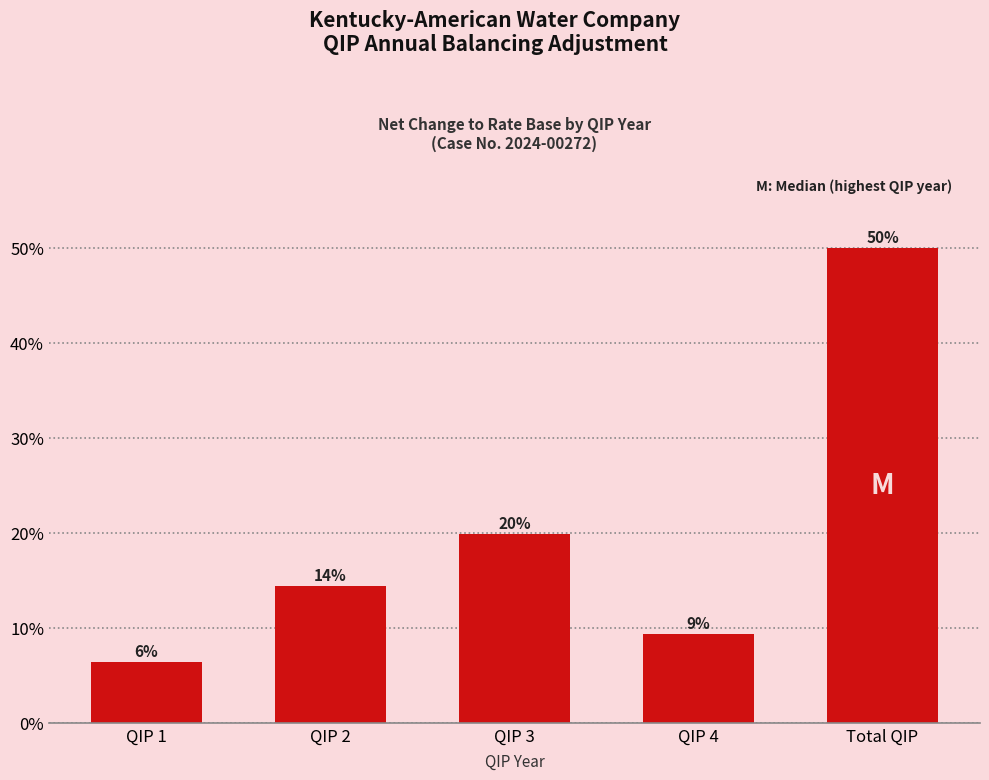

How many bars are there in total?

5